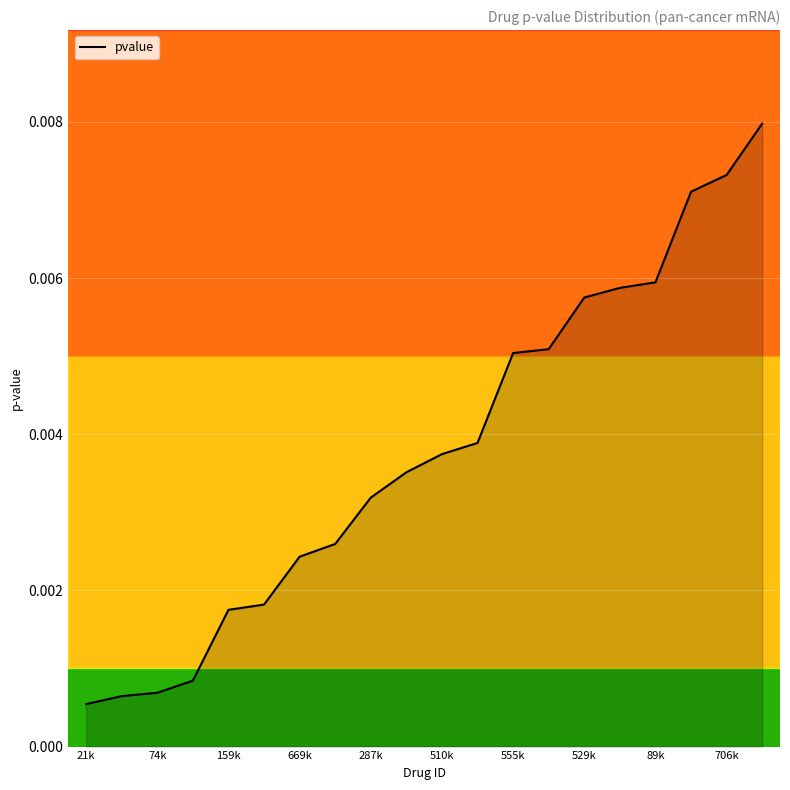

At which category does the chart reach its peak across all series?

19